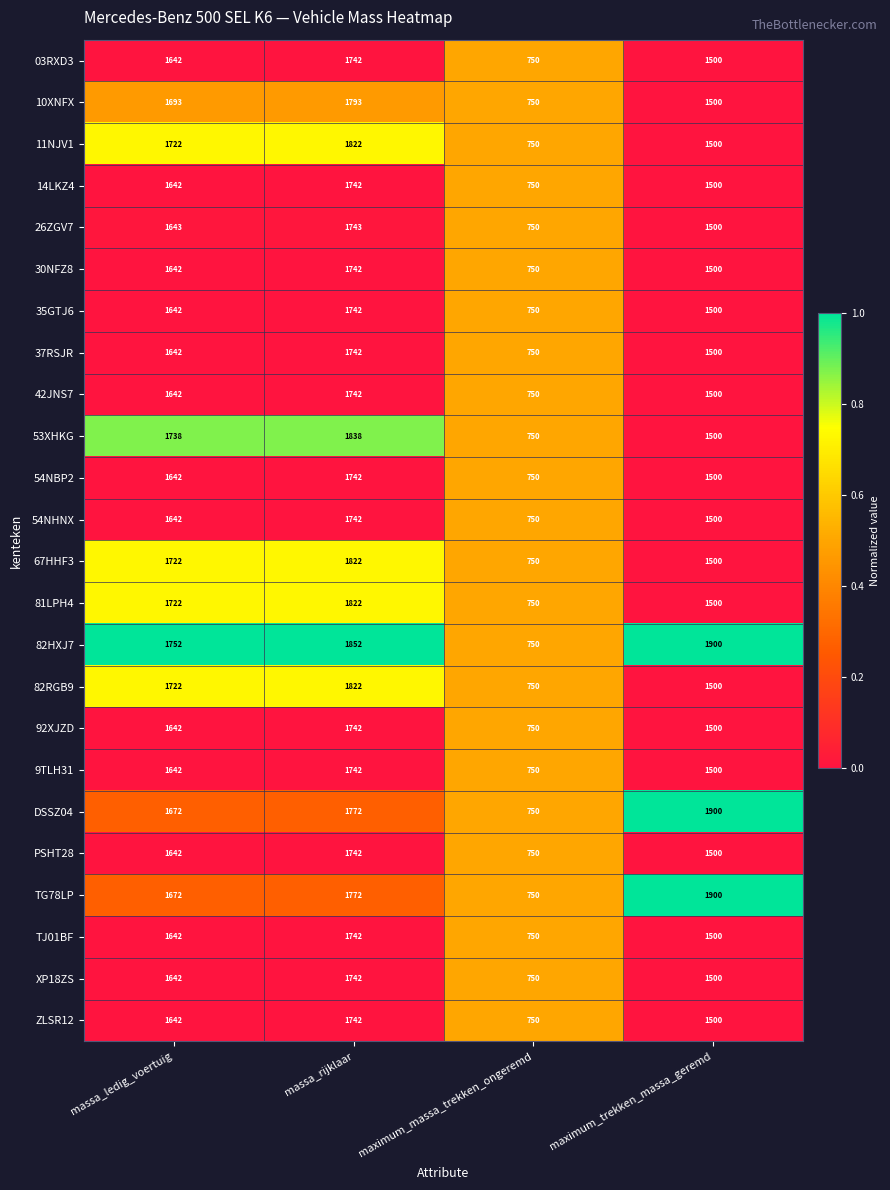

Which category has the lowest value across all series?

maximum_massa_trekken_ongeremd